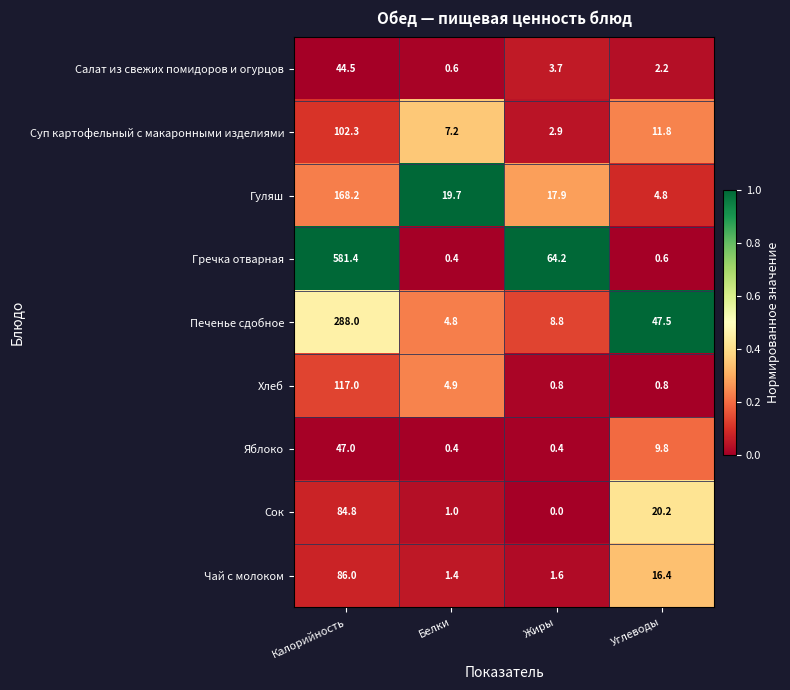

What is the difference between the highest and lowest values at Углеводы?

46.9